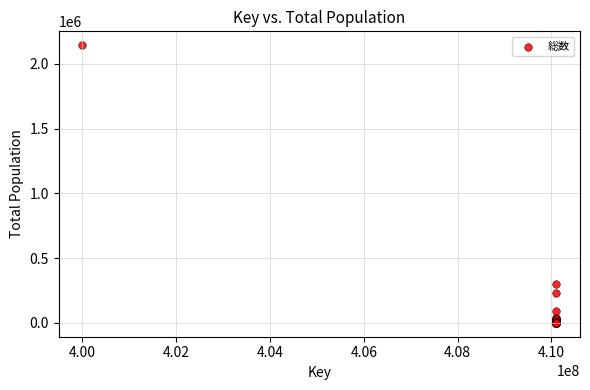

What Y value in the scatter plot is closest to 1071800?

301221